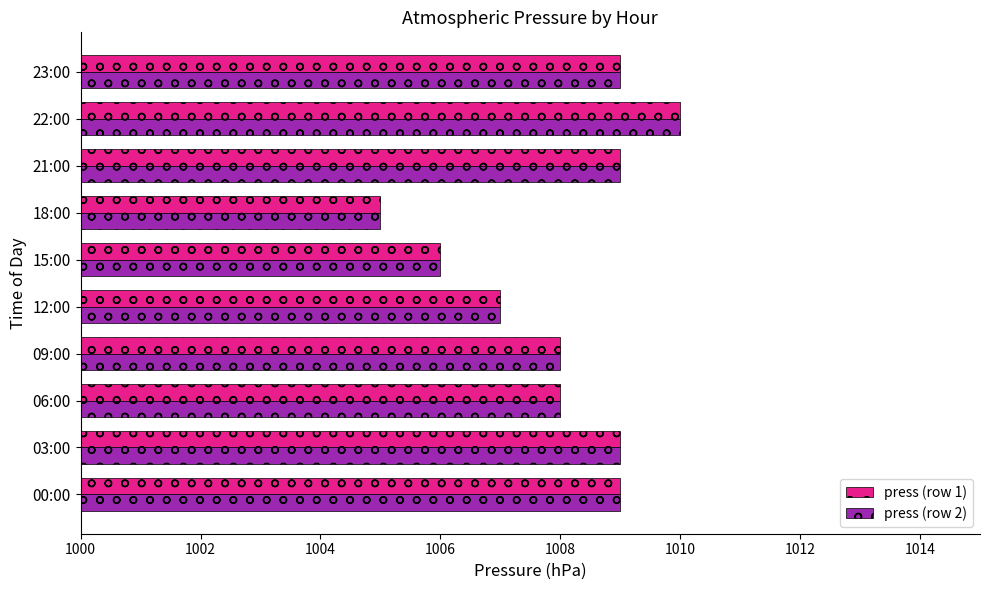

What is the minimum value shown in the chart?

1005